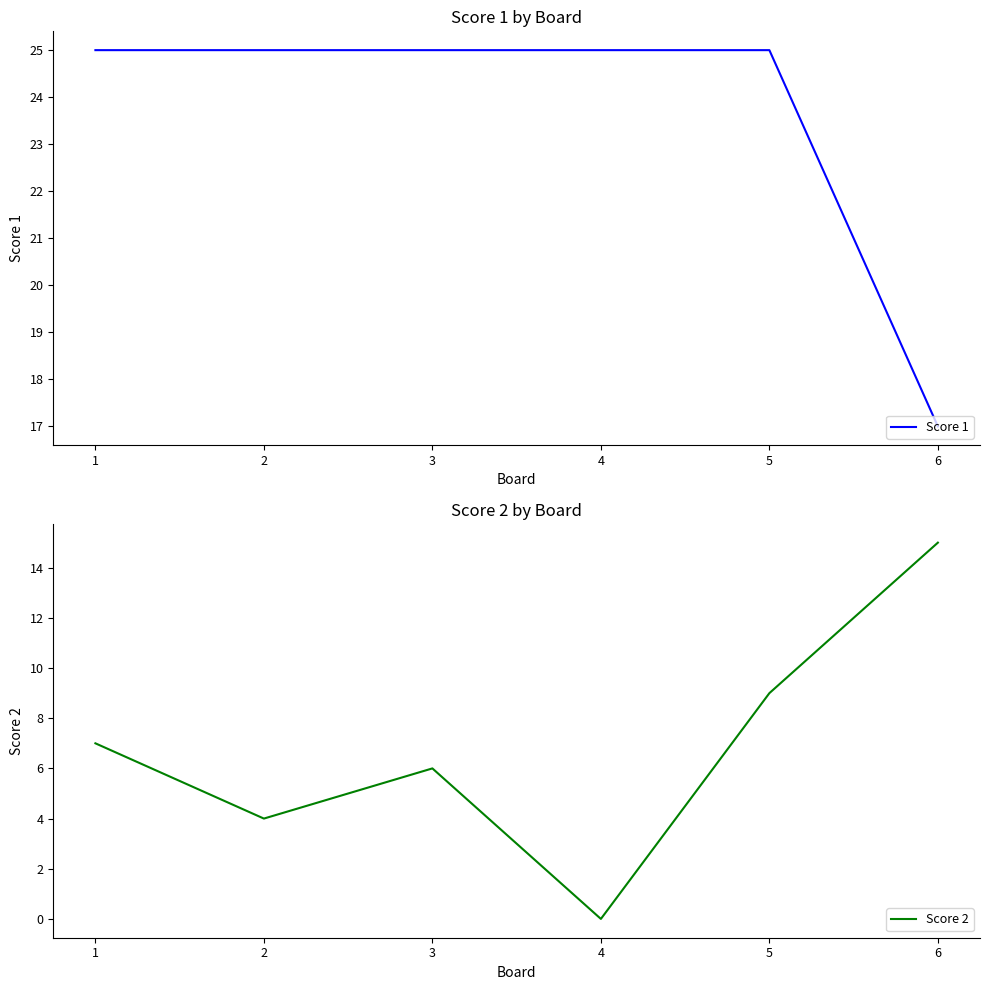

What is the difference between the highest and lowest values at 6?

2